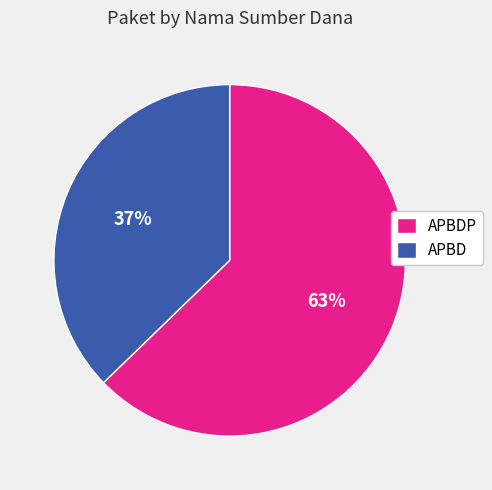

Does any single category account for the majority?

Yes